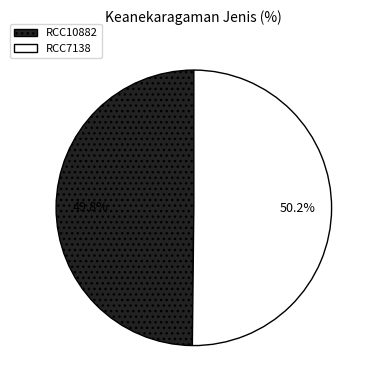

Count the number of slices in the pie.

2